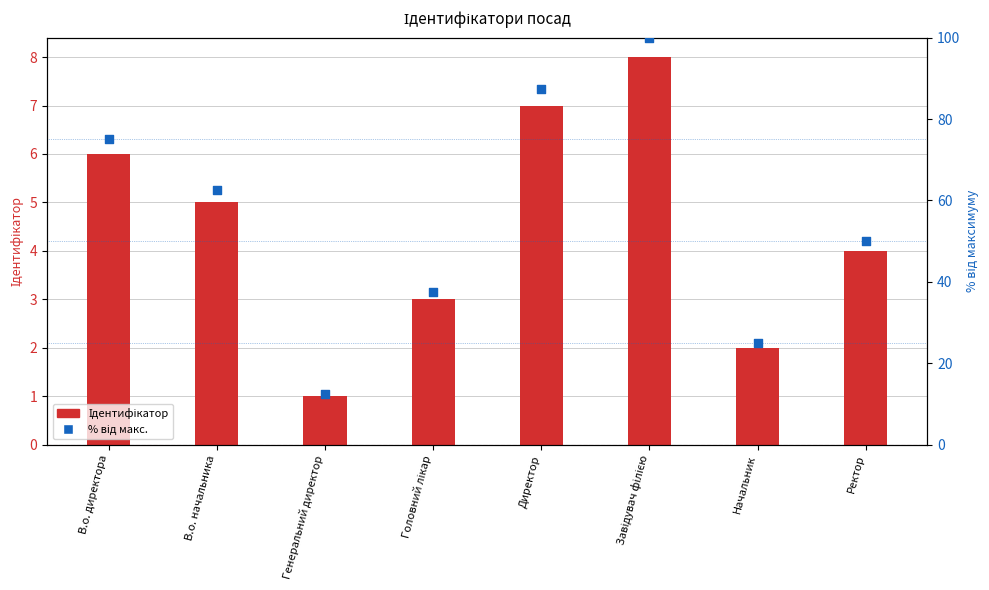

Which series contains the highest Y value?

% від макс.